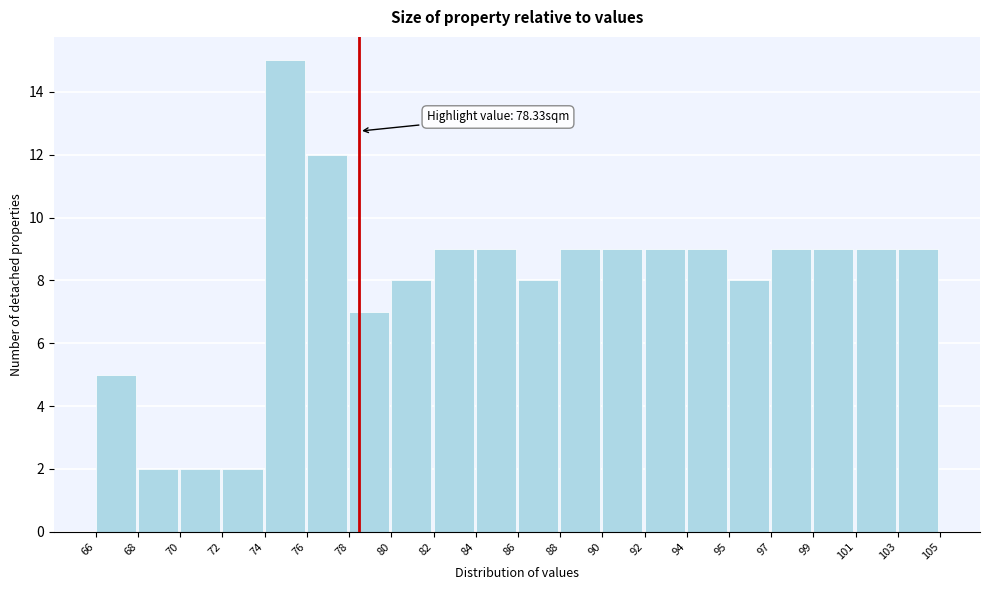

Reading left to right, extract all data points from this chart.

66=5	68=2	70=2	72=2	74=15	76=12	78=7	80=8	82=9	84=9	86=8	88=9	90=9	92=9	94=9	95=8	97=9	99=9	101=9	103=9